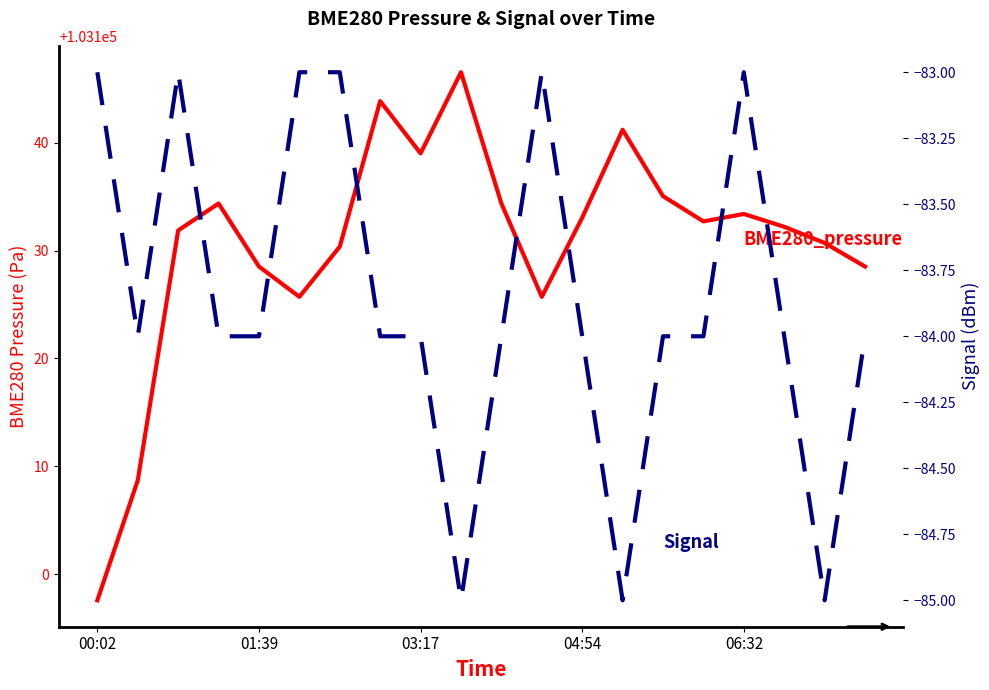

Is the value of BME280_pressure at 03:17 greater than the value of Signal at 13?

Yes